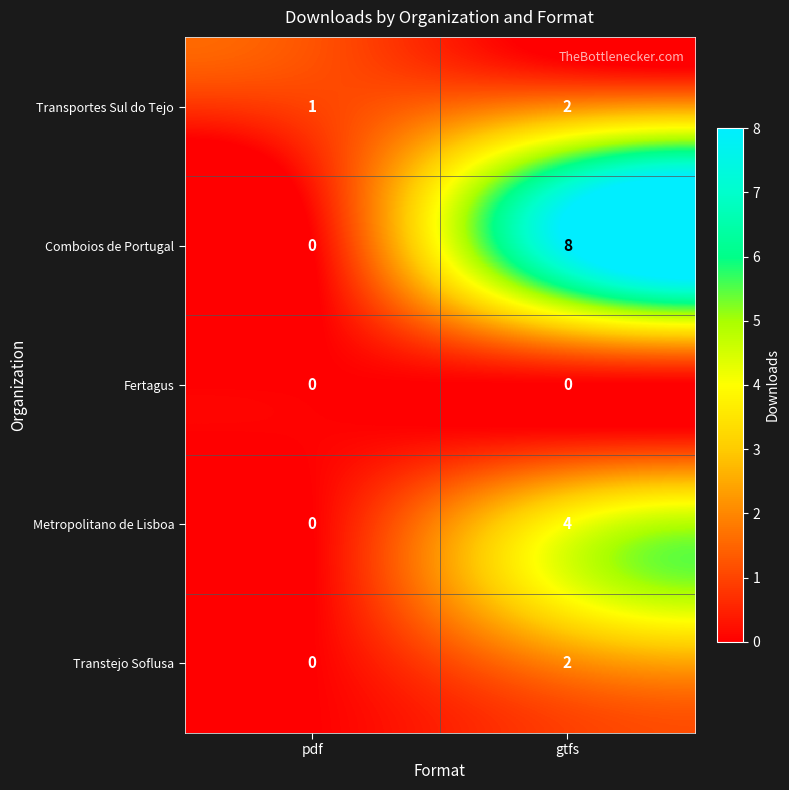

How many distinct data groups are displayed?

5